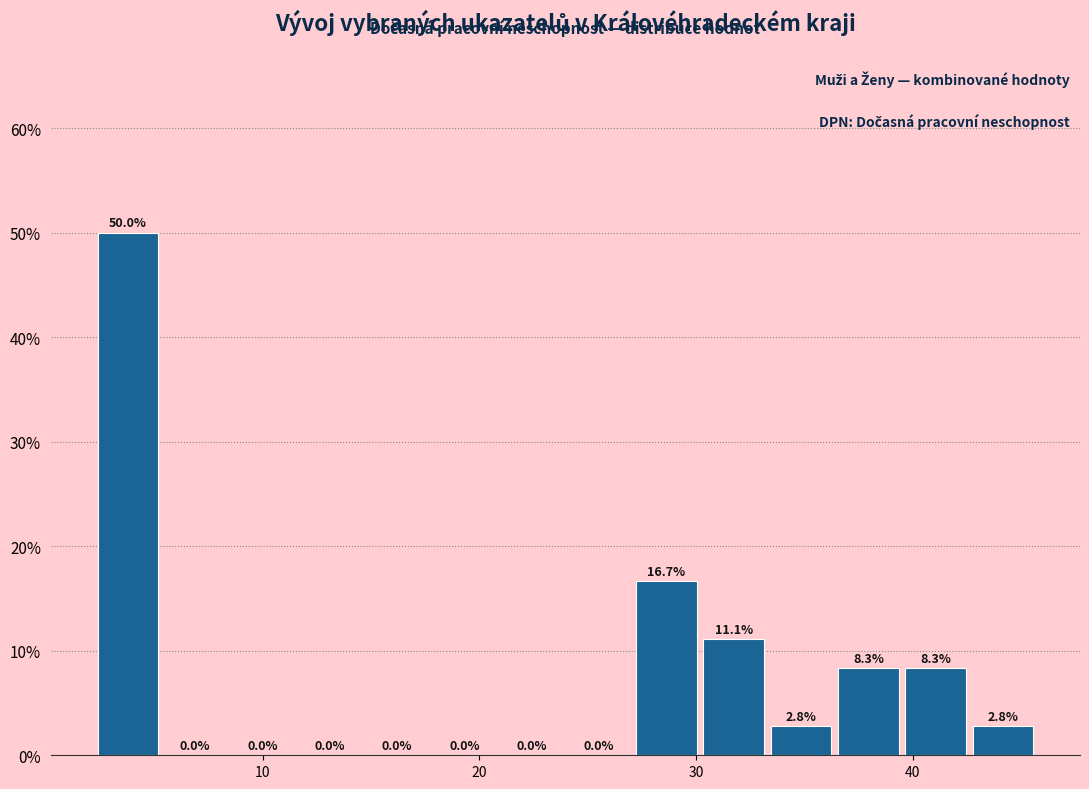

Around what value on the x-axis is the tallest bar? Give the approximate position of its centre, as read against the axis.

4